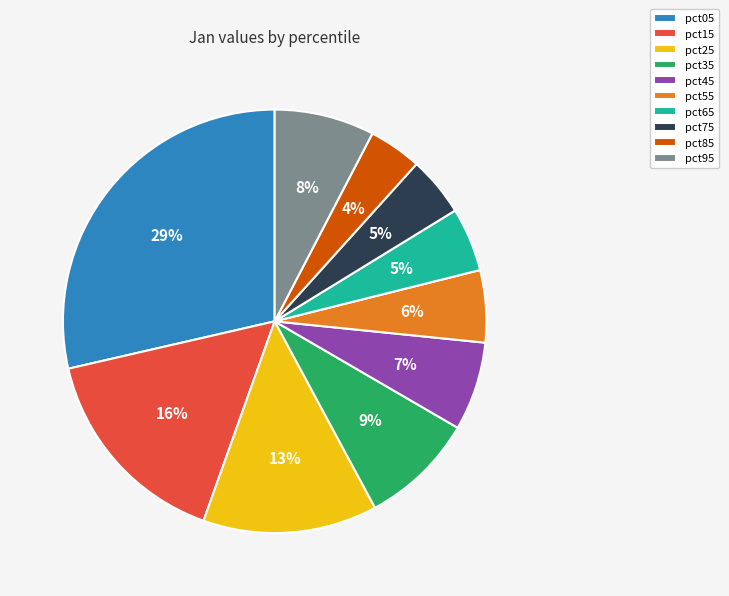

Do pct55 and pct25 together represent more than half of the pie?

No